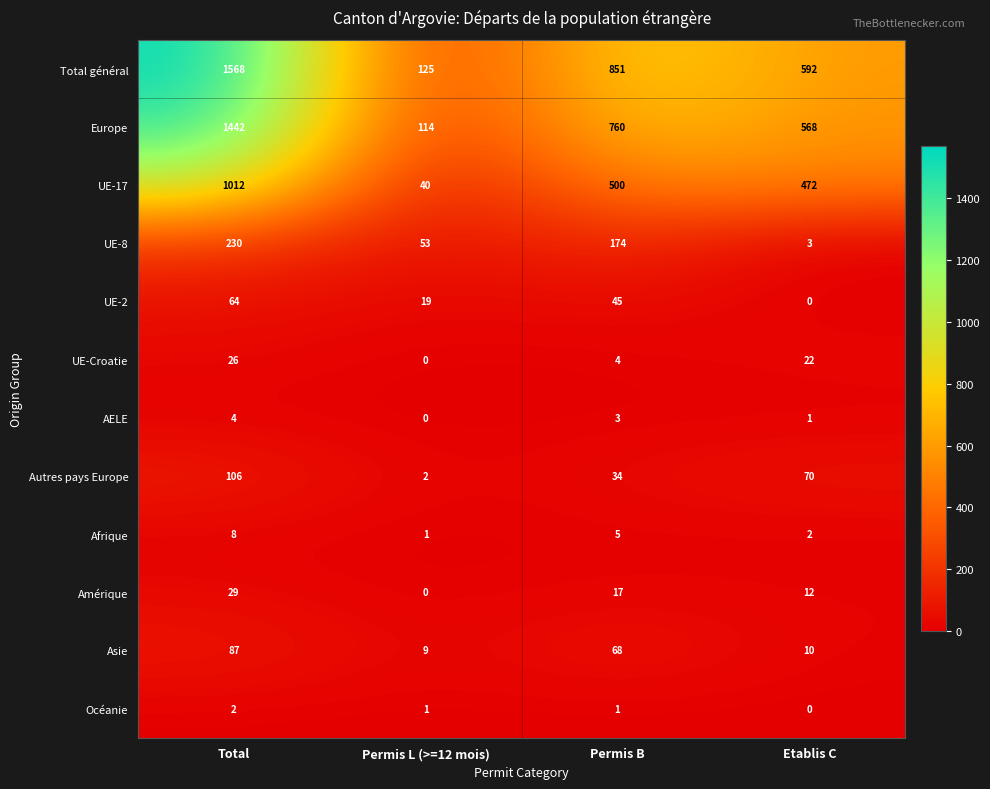

Which category has the highest value across all series?

Total